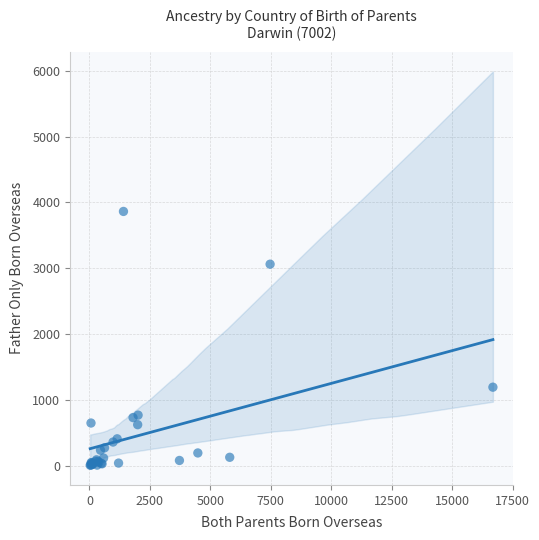

What Y value in the scatter plot is closest to 1933?

1191